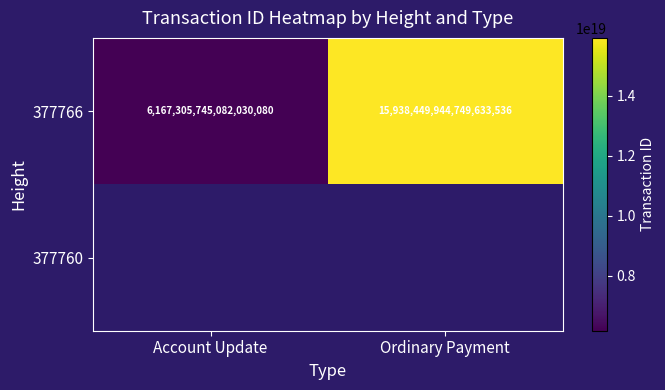

List the labels in order of 377766 value, smallest first.

Account Update, Ordinary Payment